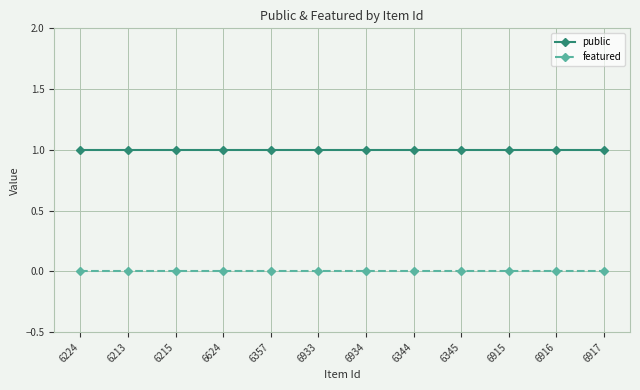

True or false: featured and public cross at least once.

False